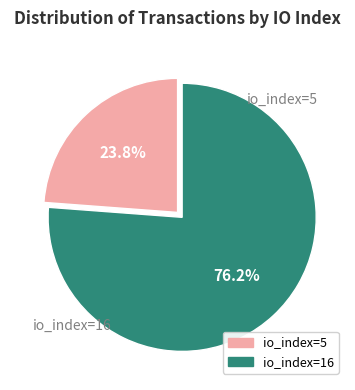

How many segments does this pie chart have?

2